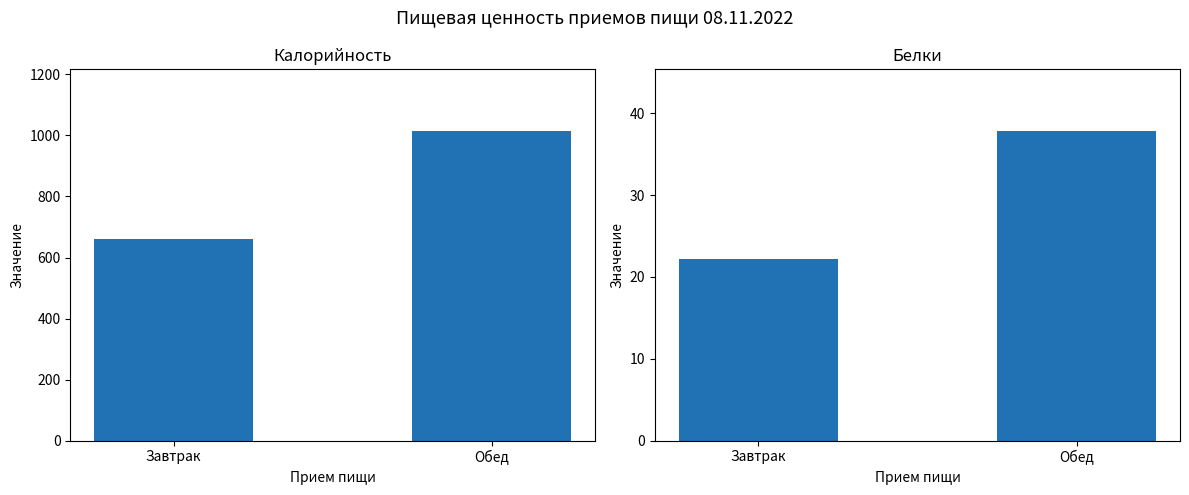

List the series in order of their overall mean, lowest first.

Белки, Калорийность